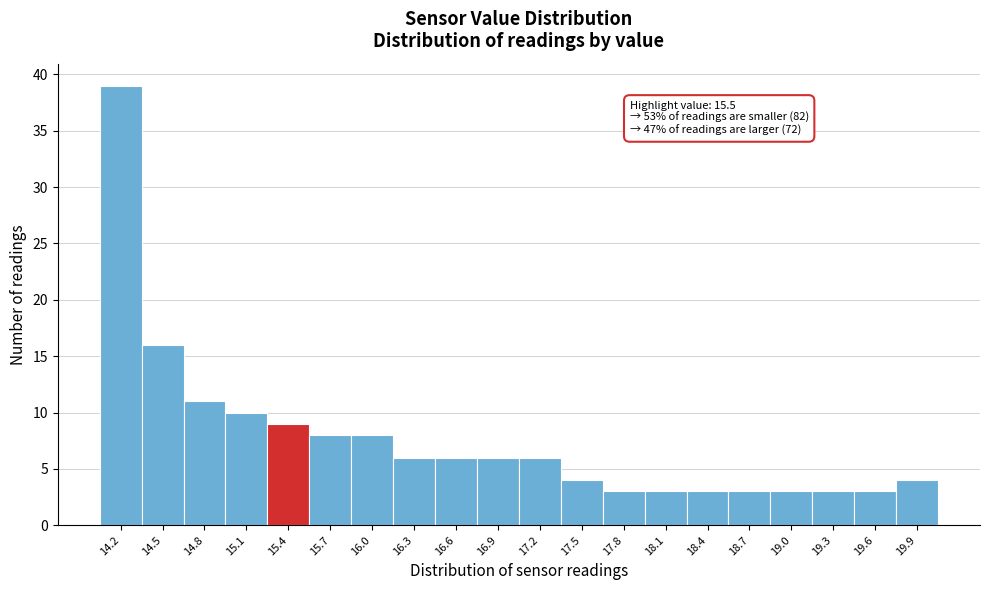

Reading left to right, what are all the values shown in this chart?

14.2=39	14.5=16	14.8=11	15.1=10	15.4=9	15.7=8	16.0=8	16.3=6	16.6=6	16.9=6	17.2=6	17.5=4	17.8=3	18.1=3	18.4=3	18.7=3	19.0=3	19.3=3	19.6=3	19.9=4